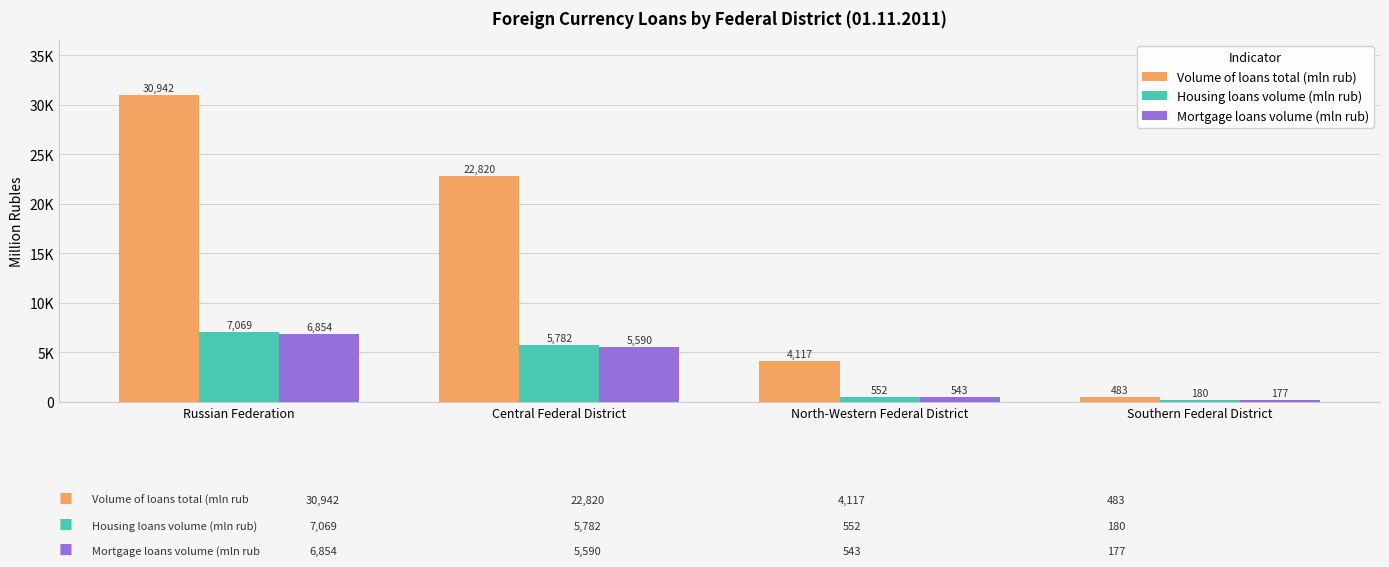

What is the total value across all series at Southern Federal District?

840